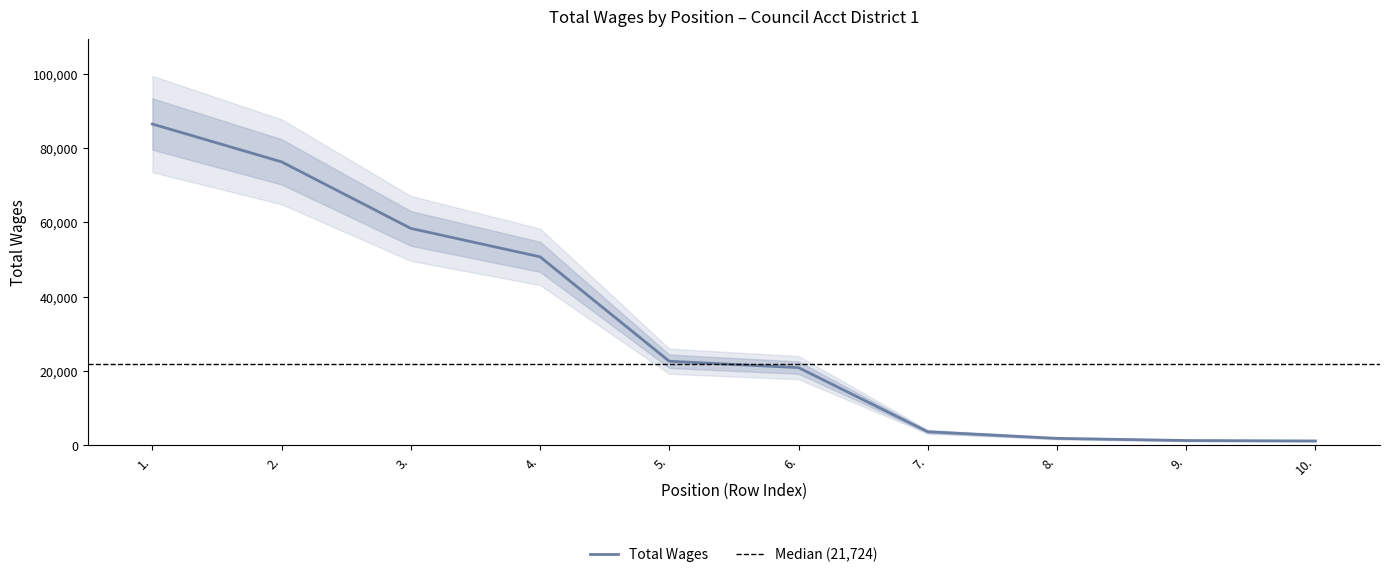

What is the sum of all values?

323087